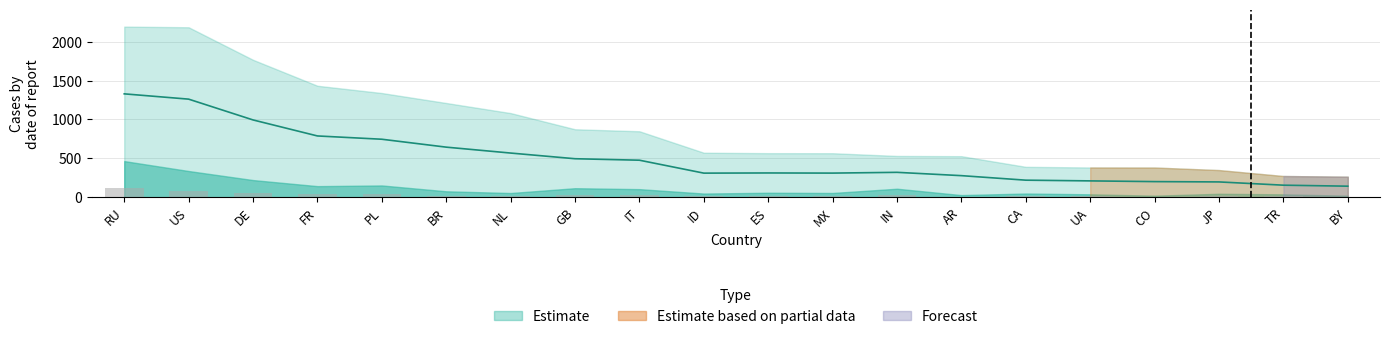

What is the label of the 17th bar from the left?

CO